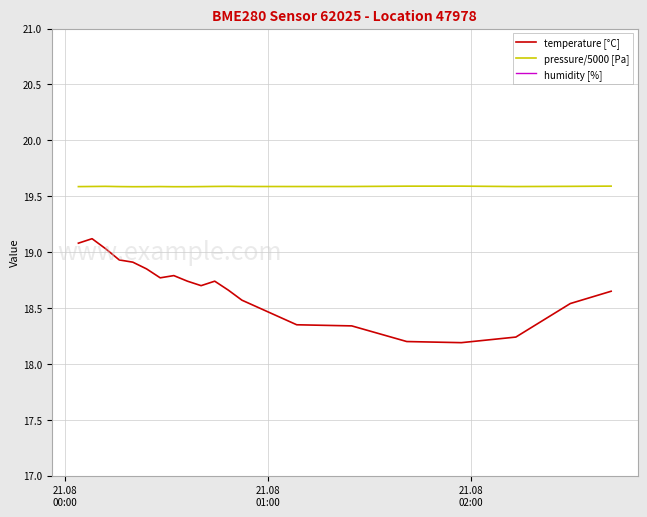

True or false: pressure/5000 [Pa] and temperature [°C] intersect in this chart.

False